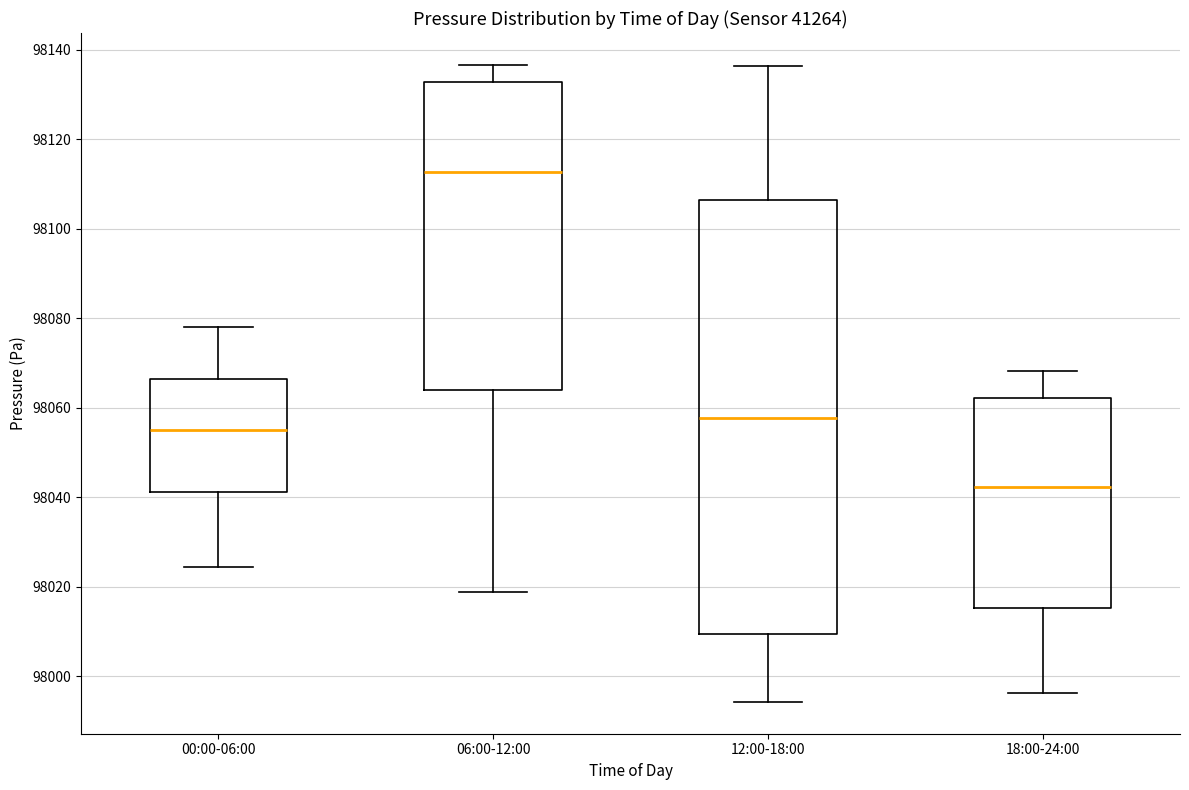

Reading left to right, read every box against the y-axis: the position of its median line, the range the box covers, and the ends of its whiskers. The values are not printed on the chart, so give them approximately, as read against the axis.

00:00-06:00: median 98054, box 98042 to 98066, whiskers 98024 to 98078
06:00-12:00: median 98112, box 98064 to 98132, whiskers 98018 to 98136
12:00-18:00: median 98058, box 98010 to 98106, whiskers 97994 to 98136
18:00-24:00: median 98042, box 98016 to 98062, whiskers 97996 to 98068